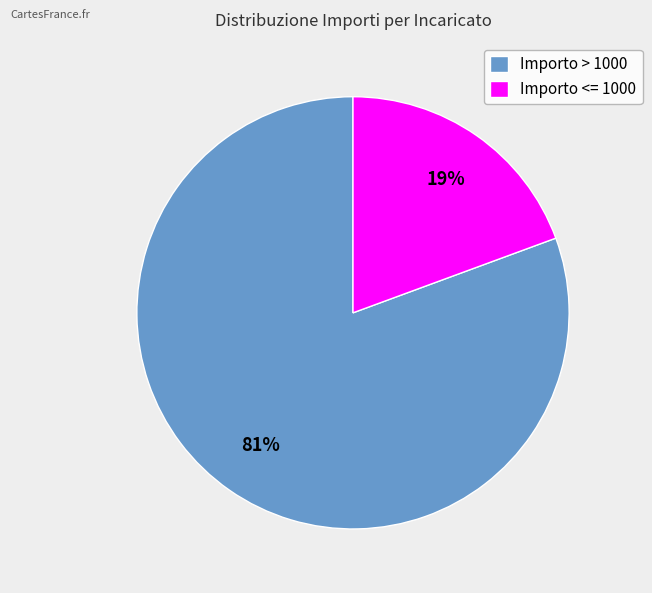

Is it true that Importo > 1000 is 91% of the pie?

False